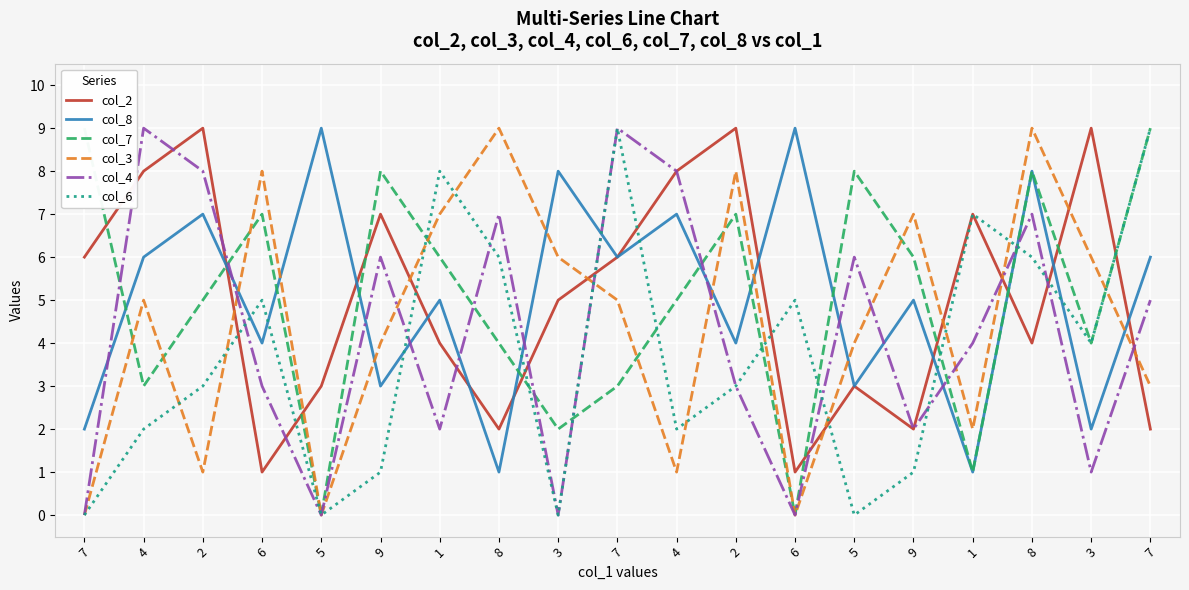

What is the spread (max minus min) of values at 5?

9